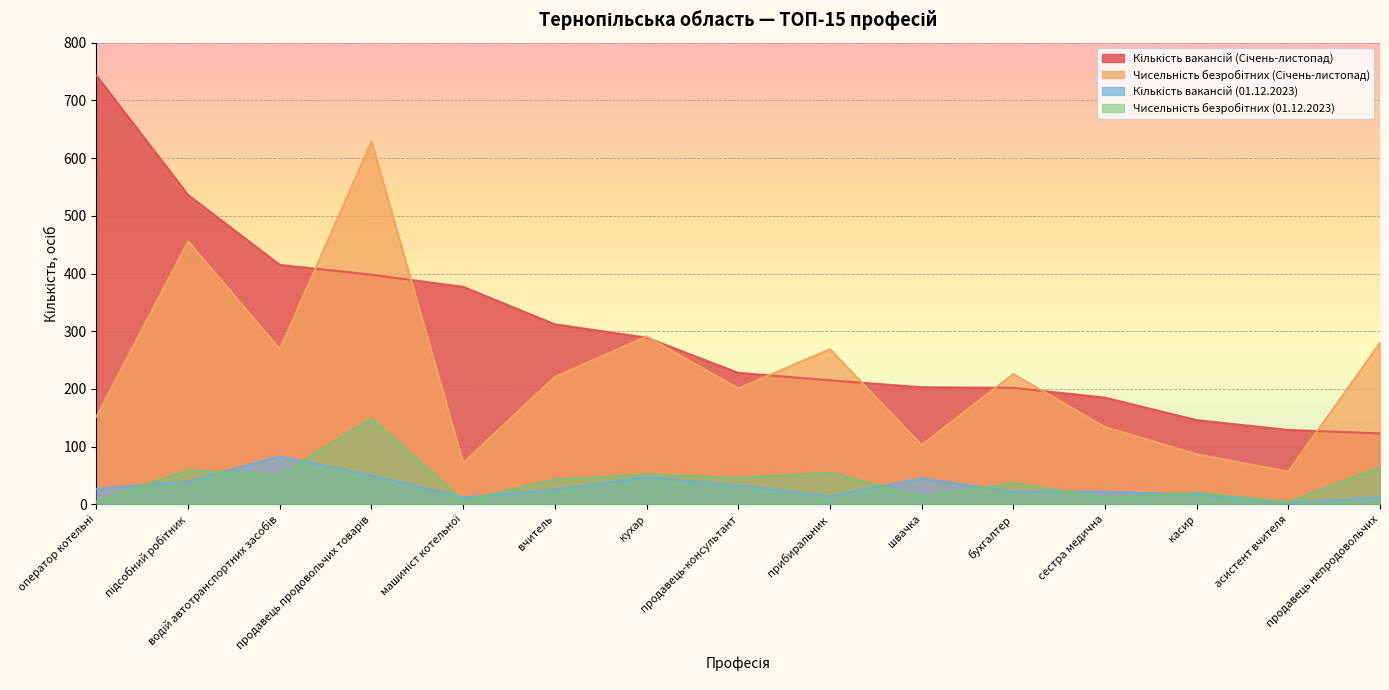

What is the sum of the Чисельність безробітних (Січень-листопад) values at оператор котельні and водій автотранспортних засобів?

421